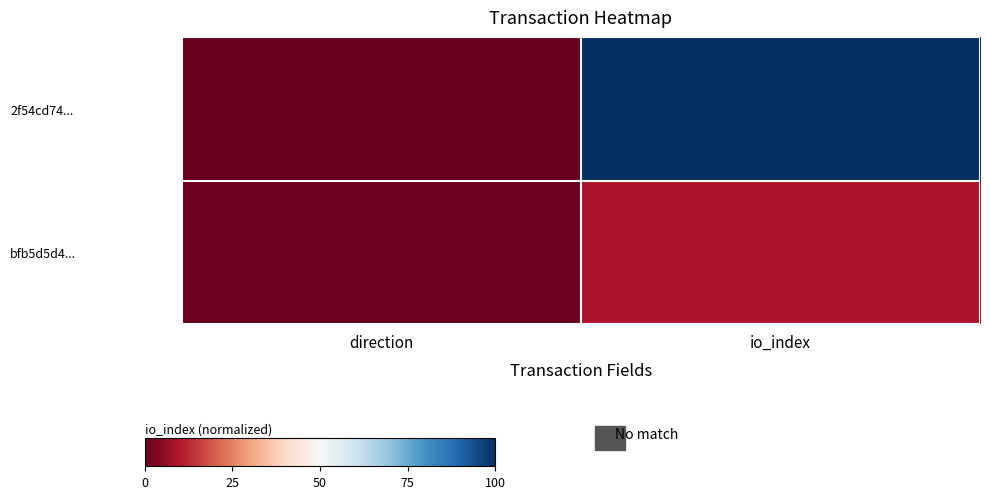

Reading left to right, transcribe all the data shown in this chart.

2f54cd74...: direction=0.0	io_index=100.0
bfb5d5d4...: direction=1.0	io_index=9.0